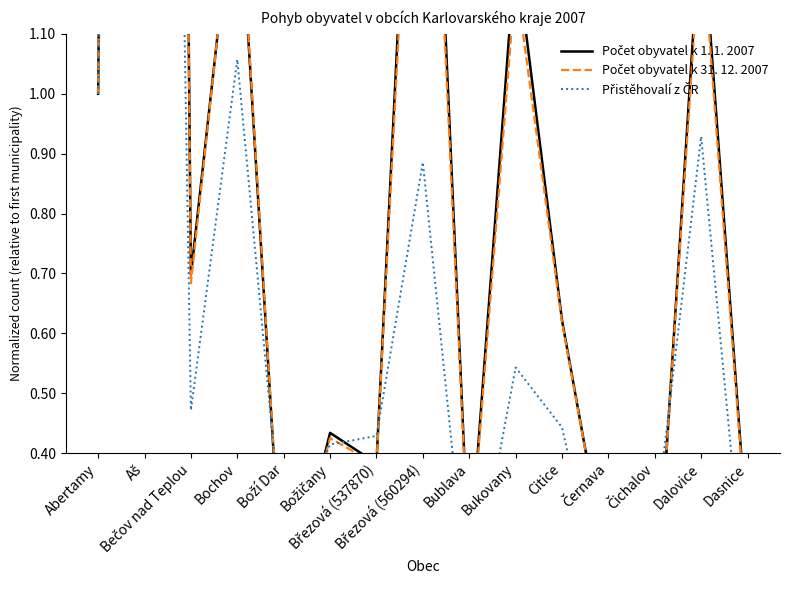

Reading right to left, transcribe all the data shown in this chart.

Počet obyvatel k 1. 1. 2007: Dasnice=0.3	Dalovice=1.3	Čichalov=0.1	Černava=0.2	Citice=0.6	Bukovany=1.2	Bublava=0.2	Březová (560294)=1.9	Březová (537870)=0.4	Božičany=0.4	Boží Dar=0.1	Bochov=1.4	Bečov nad Teplou=0.7	Aš=9.1	Abertamy=1.0
Počet obyvatel k 31. 12. 2007: Dasnice=0.2	Dalovice=1.3	Čichalov=0.1	Černava=0.2	Citice=0.6	Bukovany=1.2	Bublava=0.2	Březová (560294)=1.9	Březová (537870)=0.4	Božičany=0.4	Boží Dar=0.1	Bochov=1.4	Bečov nad Teplou=0.7	Aš=9.2	Abertamy=1.0
Přistěhovalí z ČR: Dasnice=0.1	Dalovice=0.9	Čichalov=0.3	Černava=0.1	Citice=0.4	Bukovany=0.5	Bublava=0.1	Březová (560294)=0.9	Březová (537870)=0.4	Božičany=0.4	Boží Dar=0.2	Bochov=1.1	Bečov nad Teplou=0.5	Aš=5.1	Abertamy=1.0